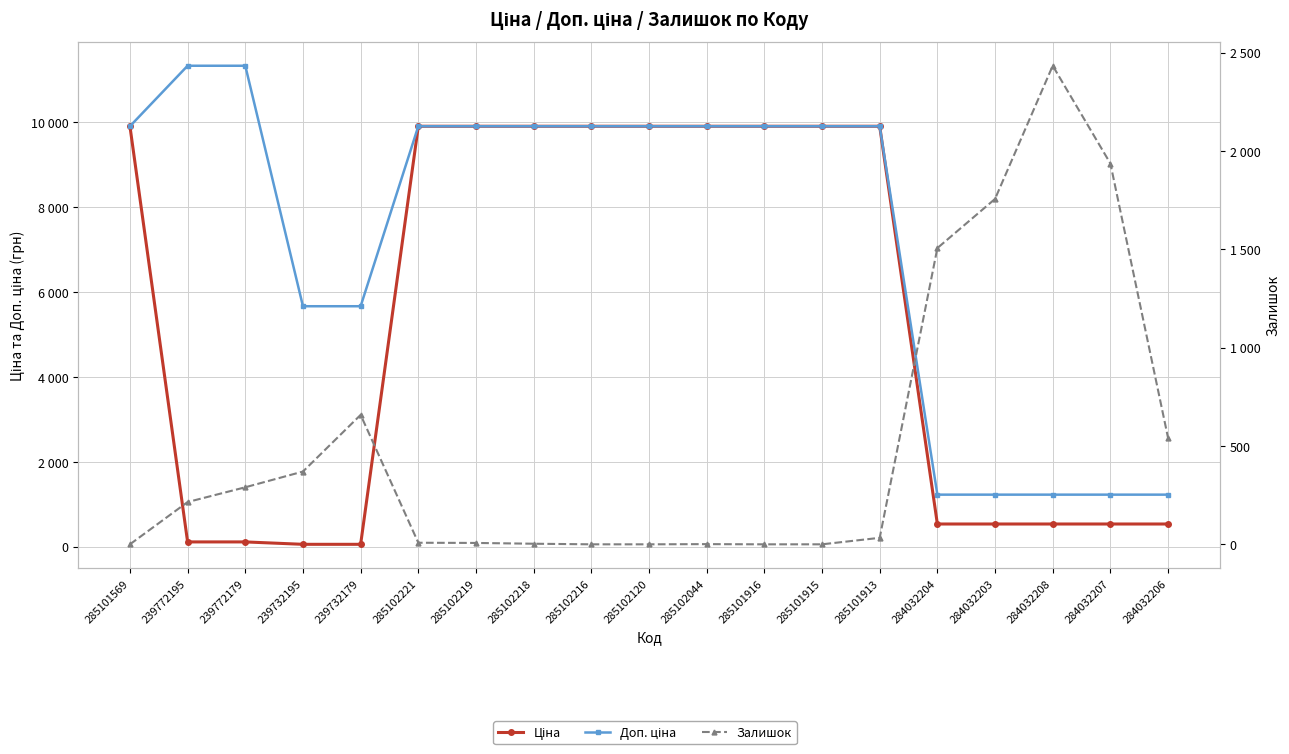

Does the chart display data point markers on the line(s)?

Yes